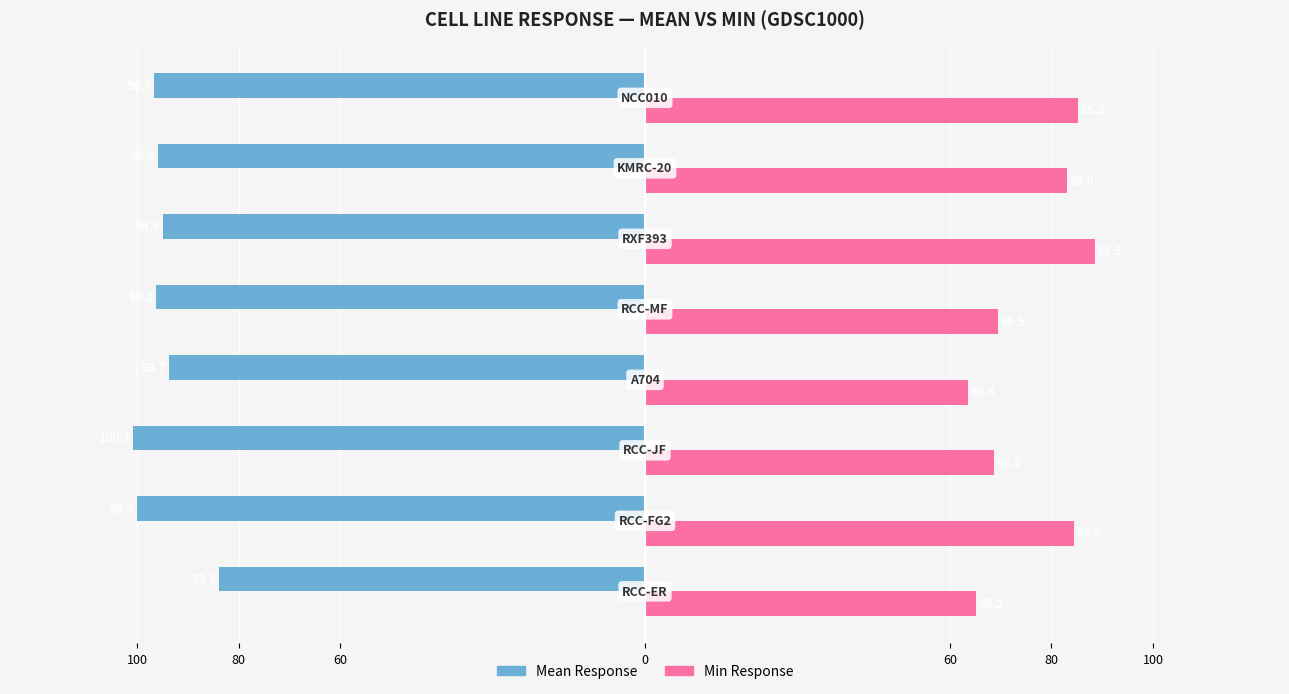

What are all the series names shown in the legend?

Mean Response, Min Response